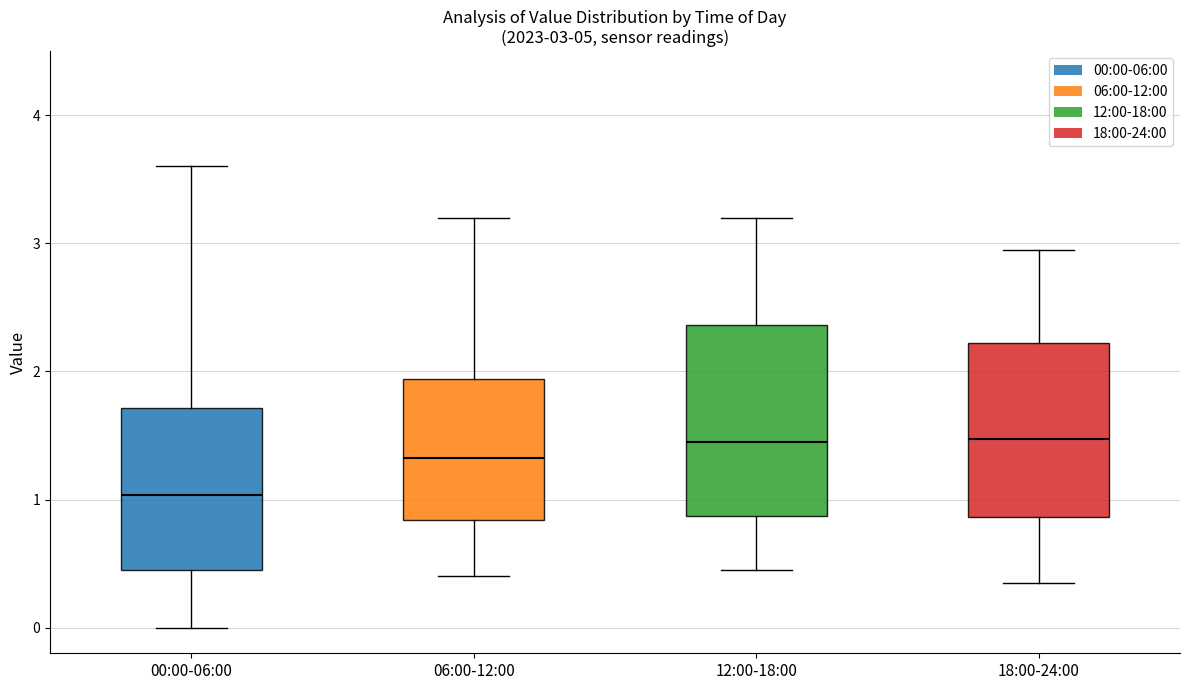

Which box is the tallest, from its lower edge to its upper edge?

12:00-18:00